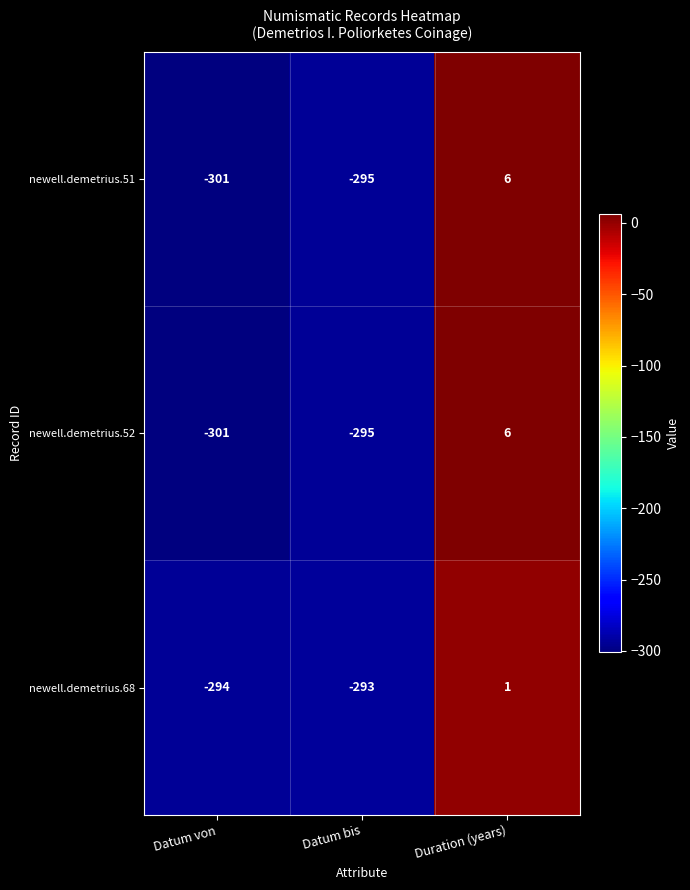

Rank the categories by newell.demetrius.52 value from lowest to highest.

Datum von, Datum bis, Duration (years)